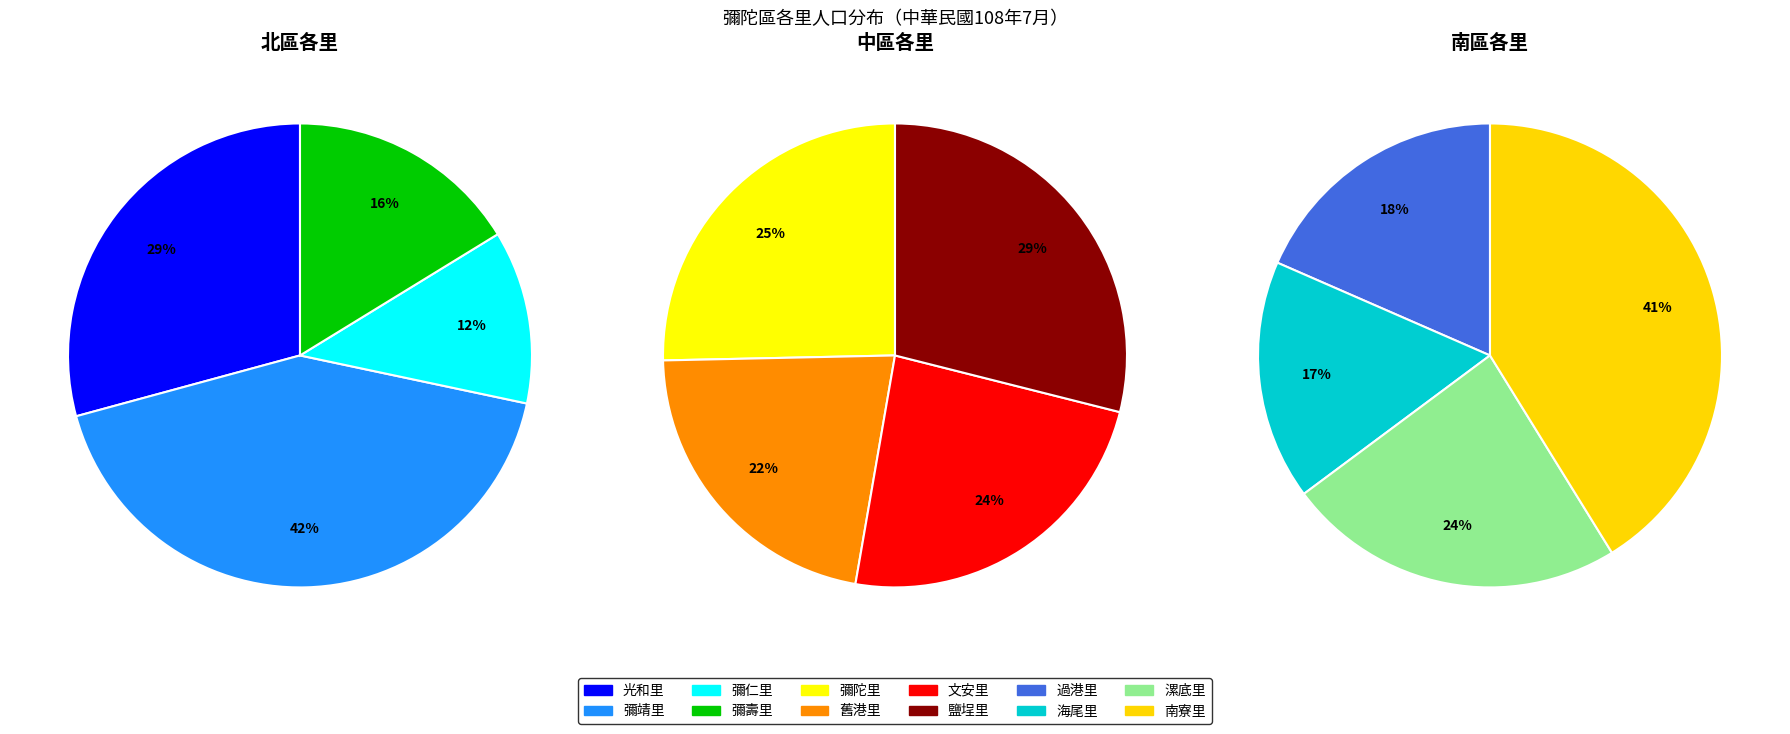

True or false: 舊港里 accounts for 3% of the total.

False